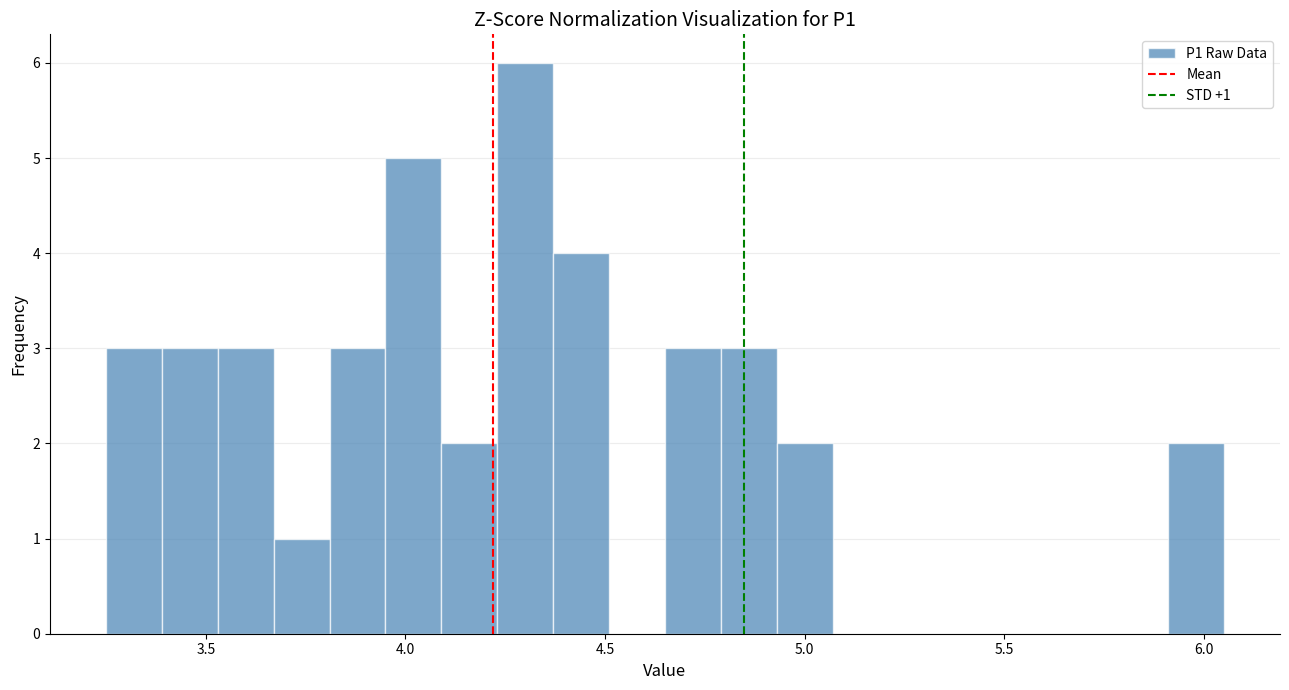

Around what value on the x-axis is the tallest bar? Give the approximate position of its centre, as read against the axis.

4.30